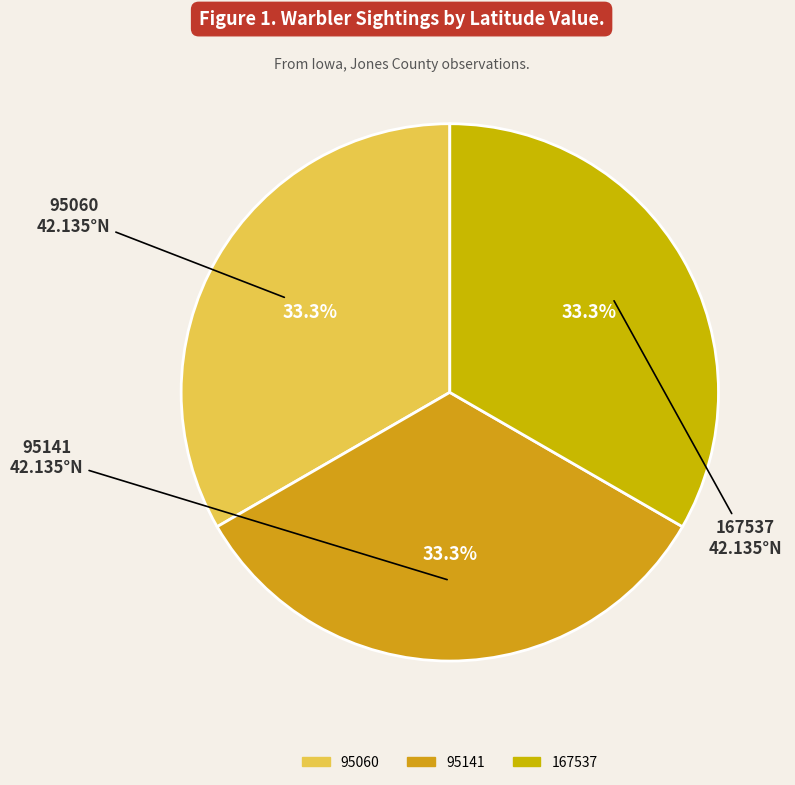

True or false: 95060 accounts for 41% of the total.

False